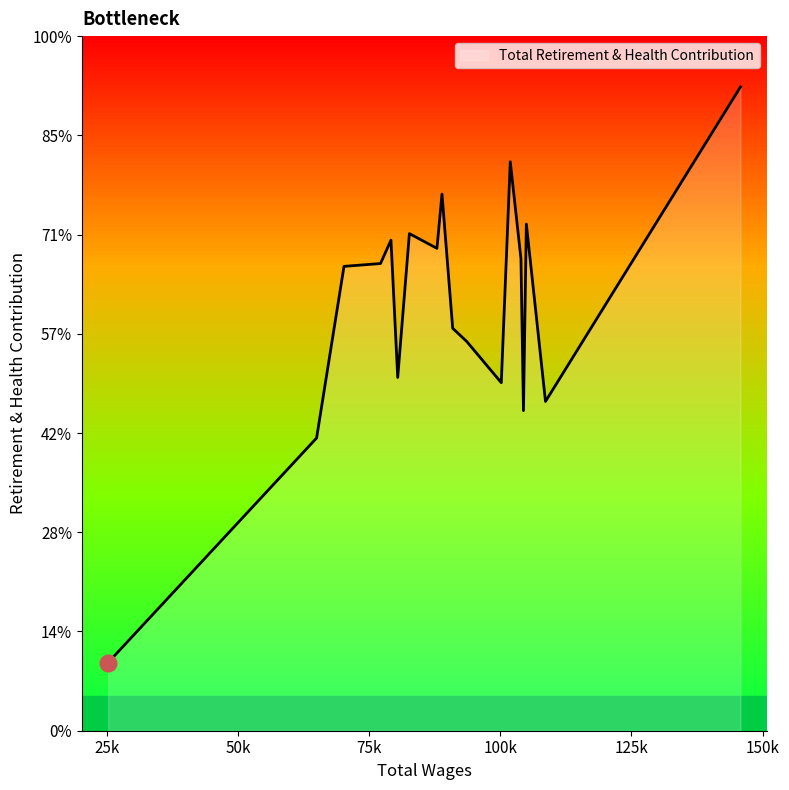

Is this an area chart (filled region under the line)?

Yes